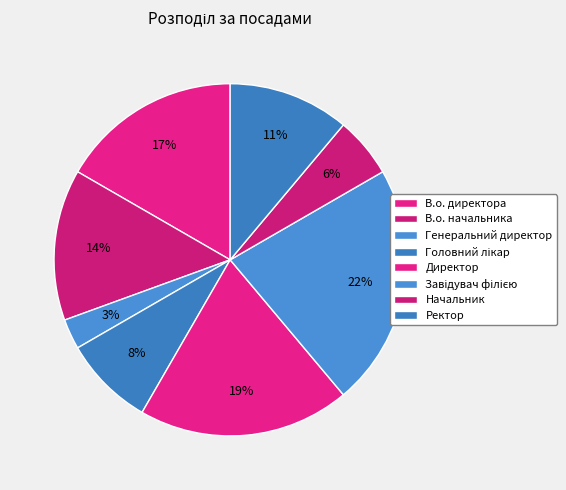

Combined, what portion of the pie is В.о. начальника and Головний лікар?

22.2%